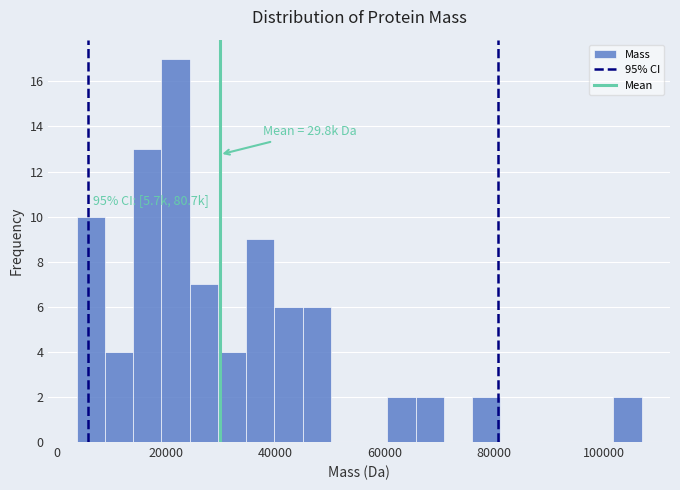

Around what value on the x-axis is the tallest bar? Give the approximate position of its centre, as read against the axis.

22000